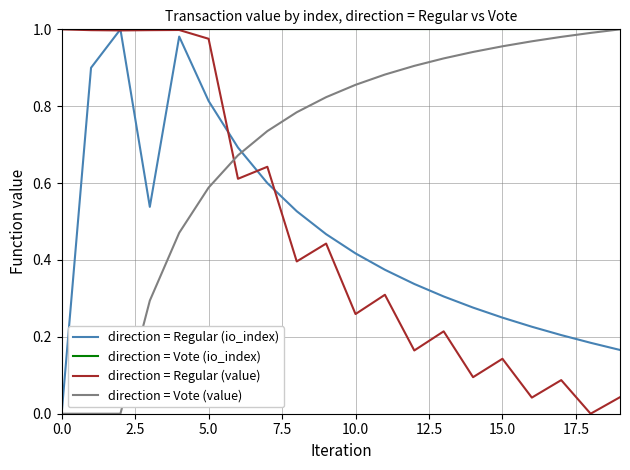

Which series has the largest total across all categories?

direction = Vote (io_index)